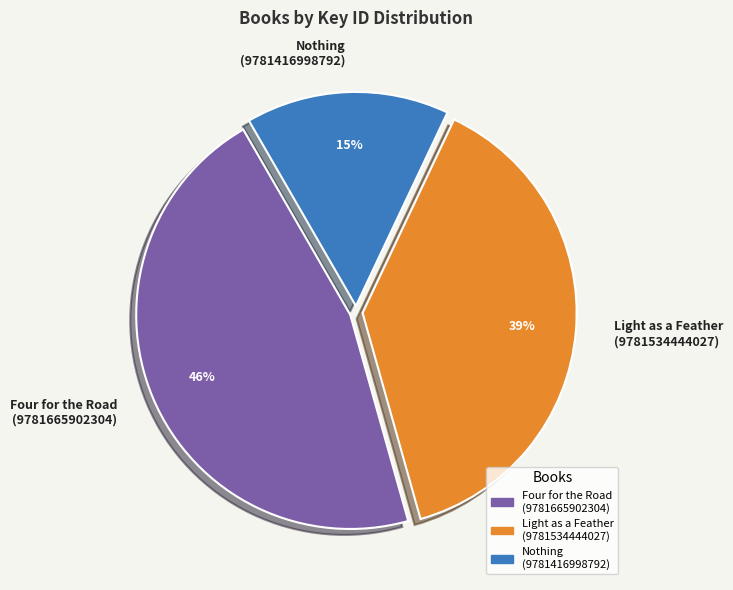

The Nothing (9781416998792) slice represents 15% of the pie. True or false?

True